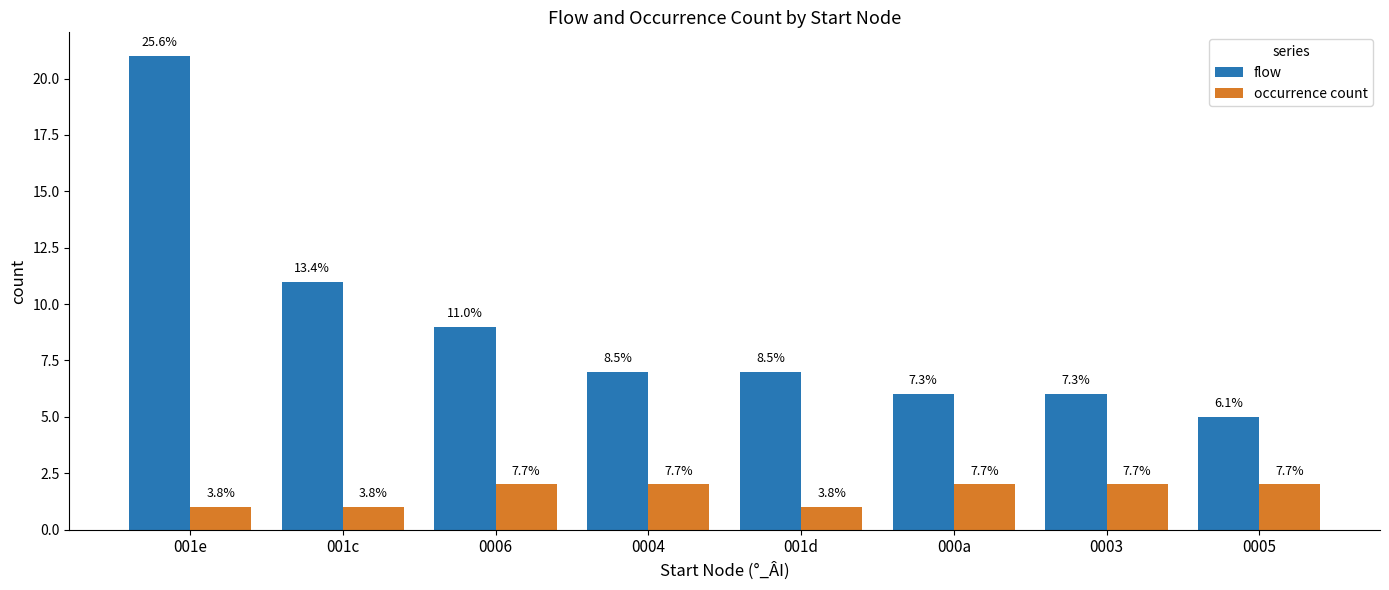

Reading right to left, what are all the values shown in this chart?

flow: 0005=5	0003=6	000a=6	001d=7	0004=7	0006=9	001c=11	001e=21
occurrence count: 0005=2	0003=2	000a=2	001d=1	0004=2	0006=2	001c=1	001e=1